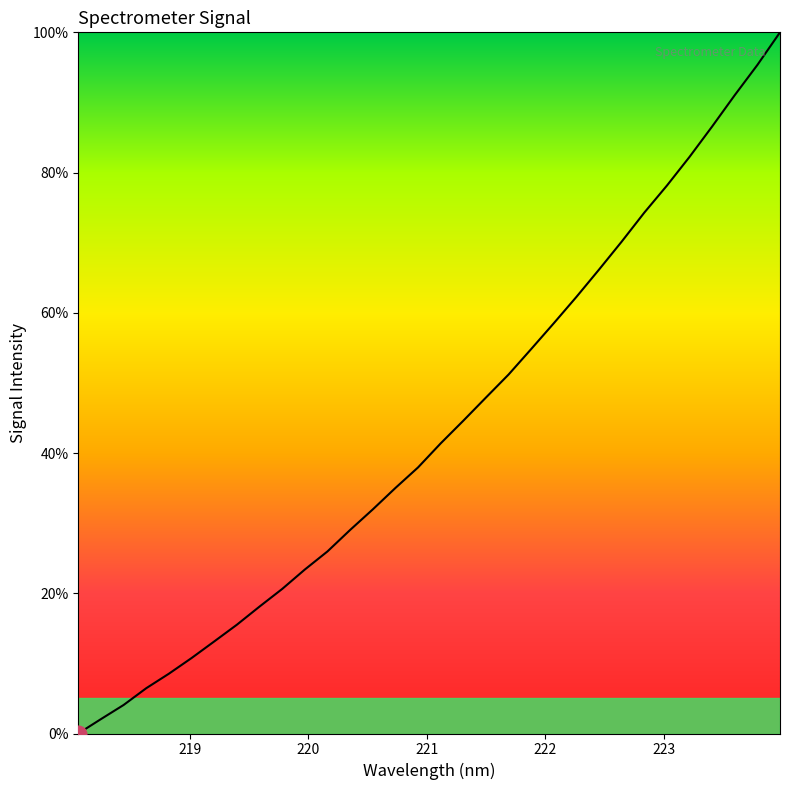

What is the greatest value displayed?

100.0